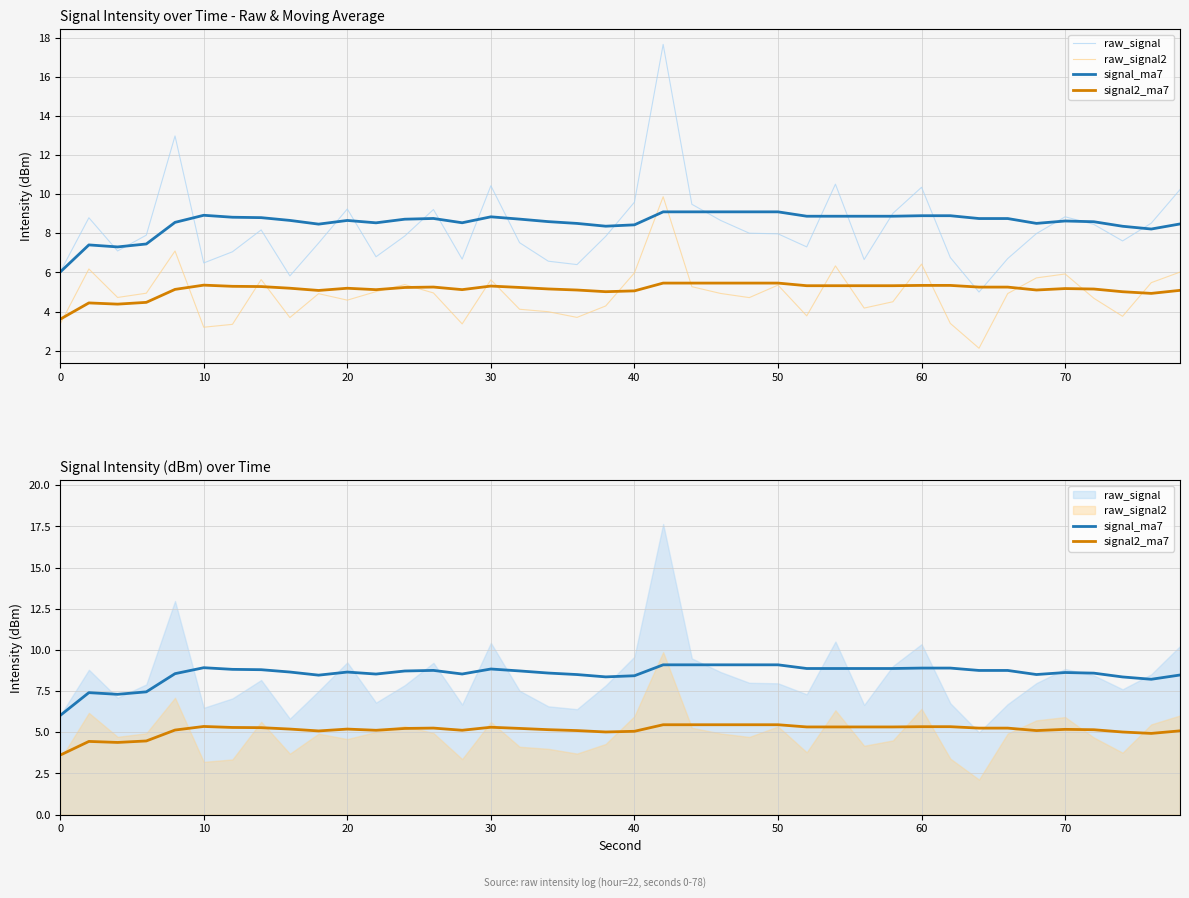

True or false: raw_signal has a value of 12.1 at 60.

False